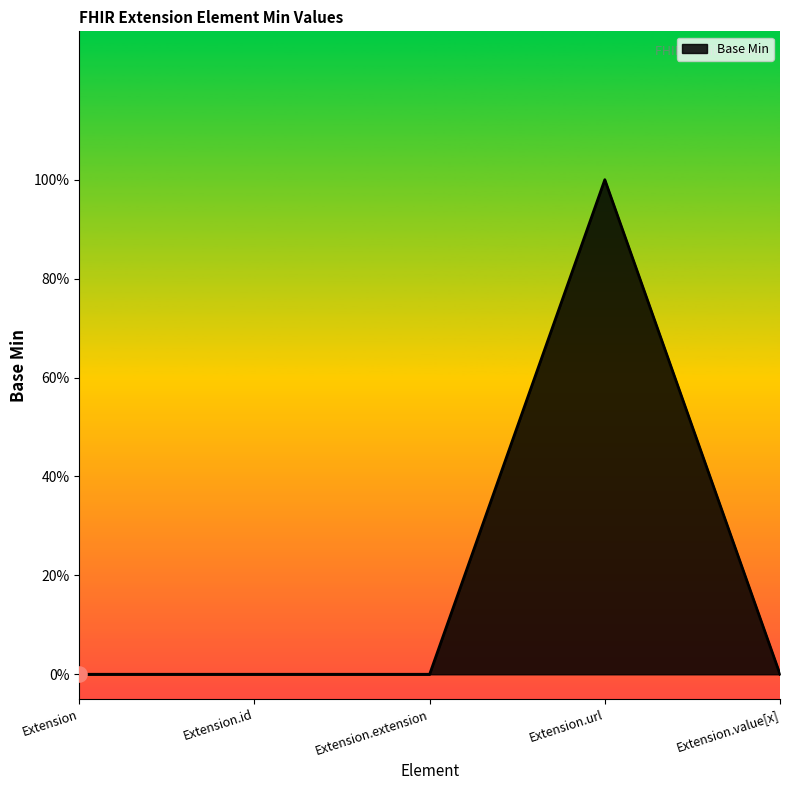

Between Extension.value[x] and Extension, which is larger?

Extension.value[x]